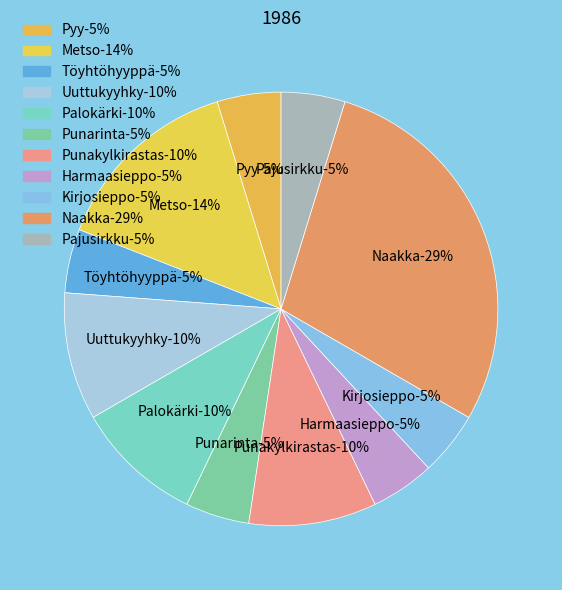

What is the ratio of the value at Palokärki to the value at Punakylkirastas?

1.0